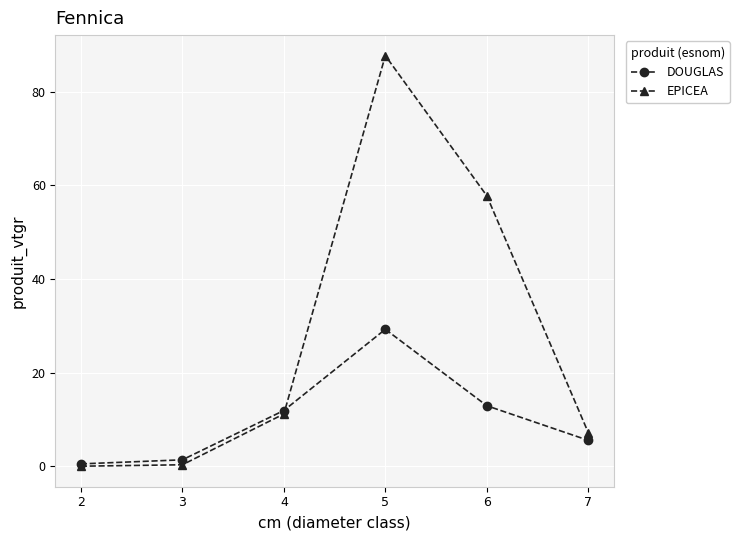

Which series has the largest range (max minus min)?

EPICEA